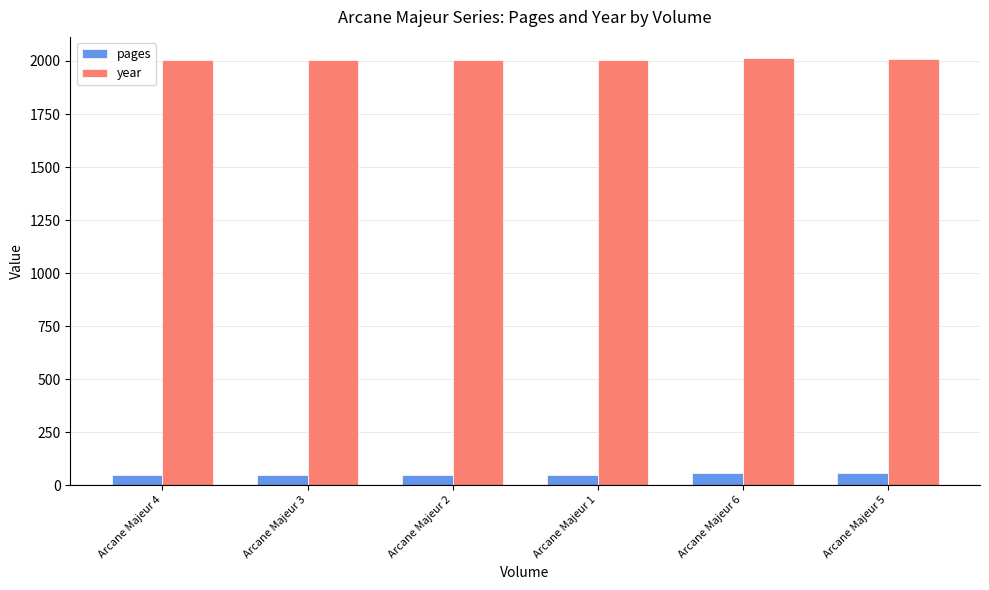

The value of year at Arcane Majeur 4 is 2006. True or false?

True